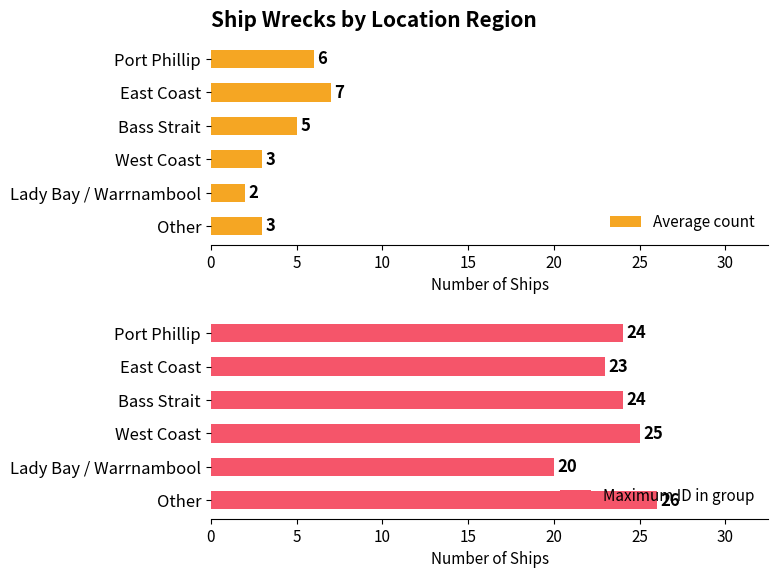

List the series in order of their overall mean, lowest first.

Average count, Maximum ID in group